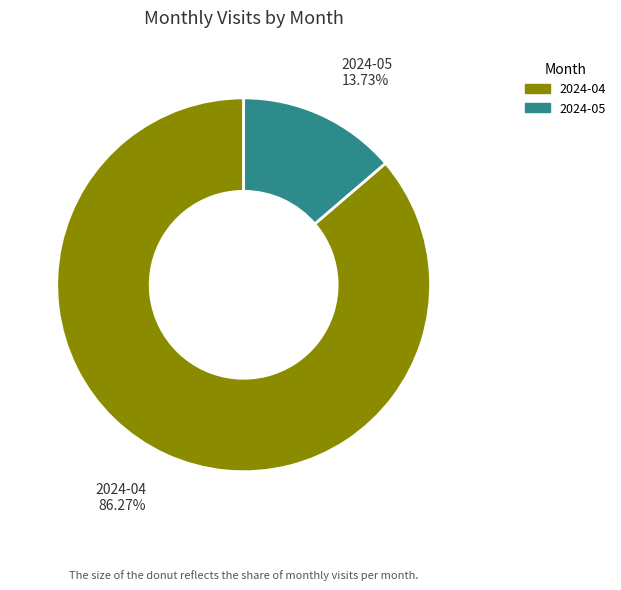

How many segments does this pie chart have?

2